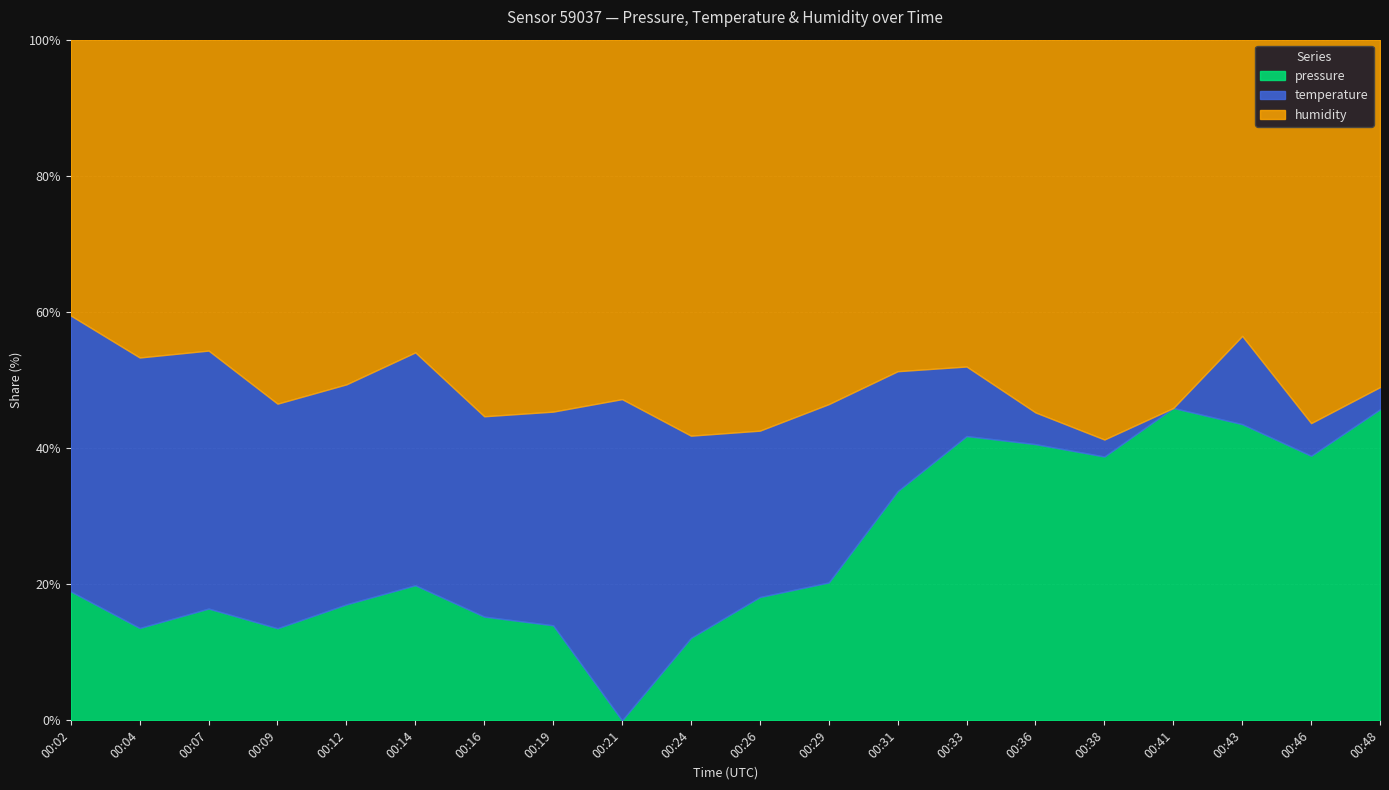

What is the total value across all series at 00:14?

100.0